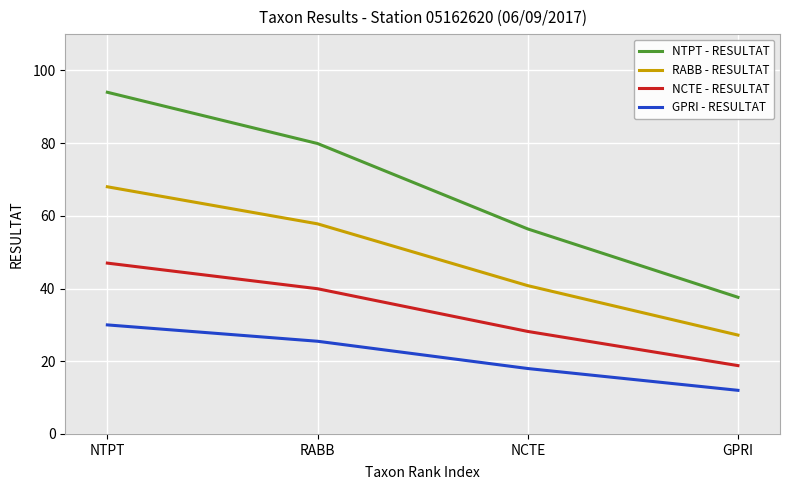

Is it true that NTPT - RESULTAT equals 17.0 at RABB?

False